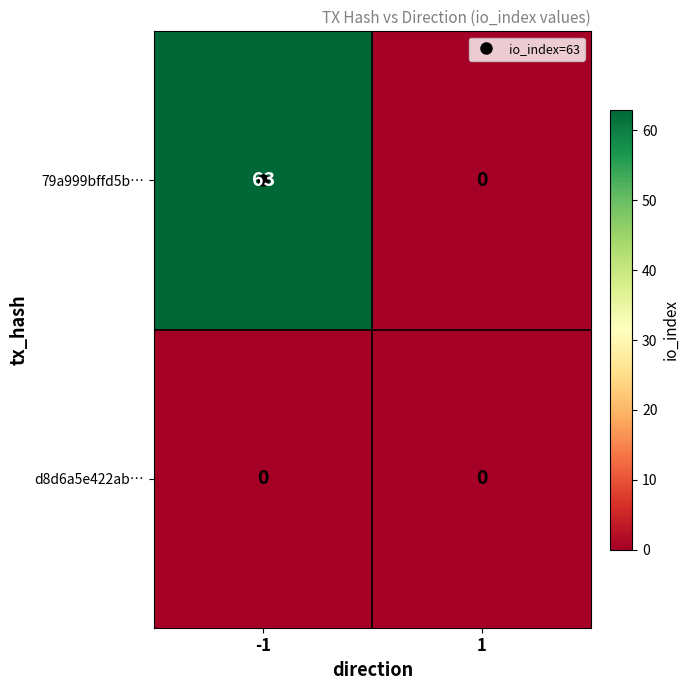

How many data points does each series have?

2